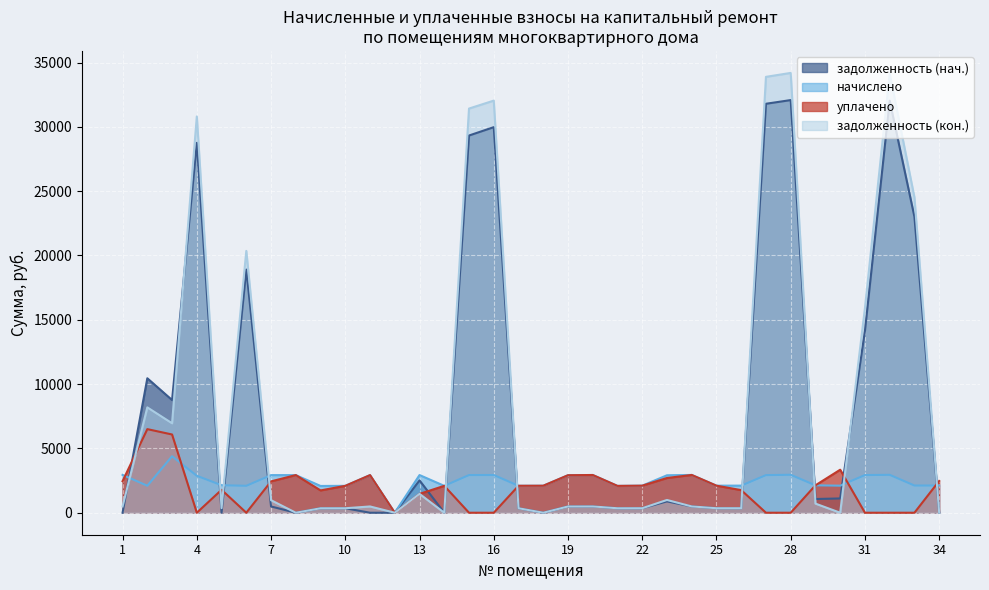

What are all the series names shown in the legend?

задолженность (нач.), начислено, уплачено, задолженность (кон.)